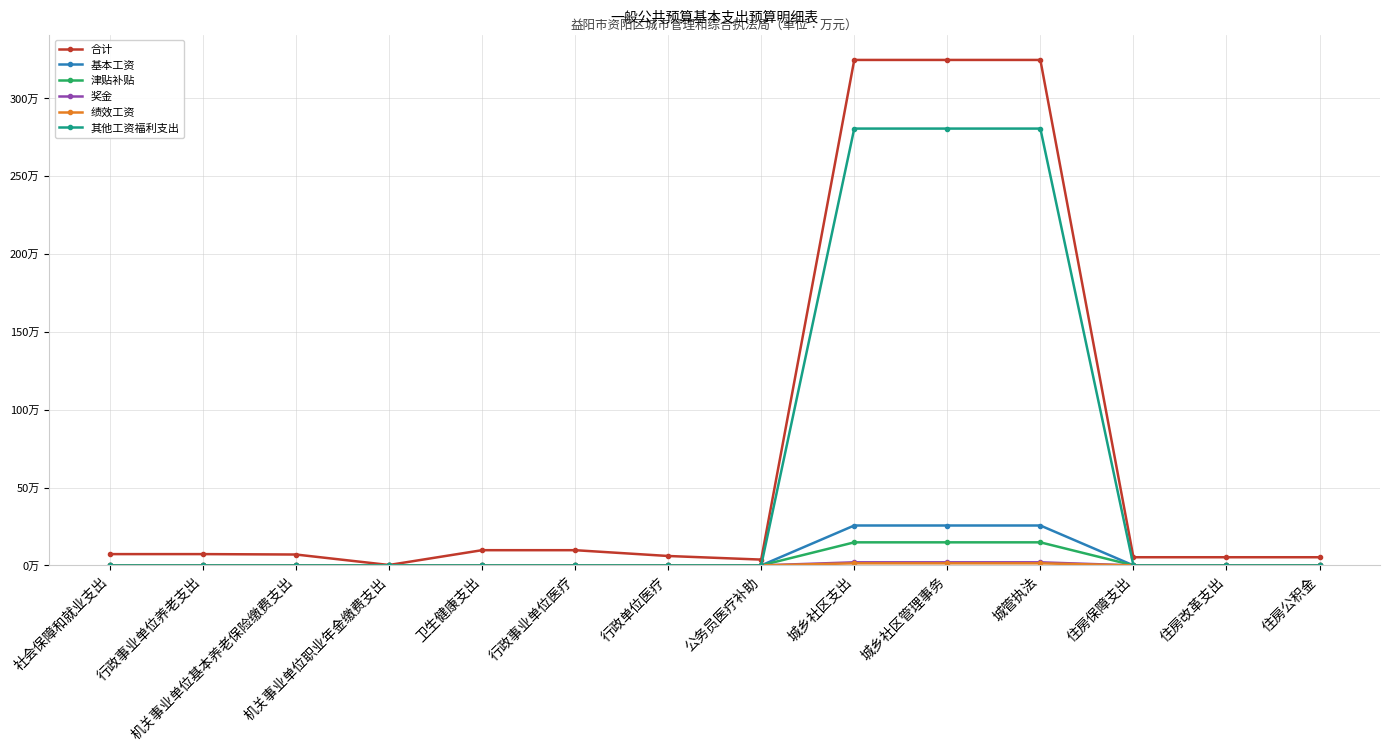

Is this an area chart (filled region under the line)?

No